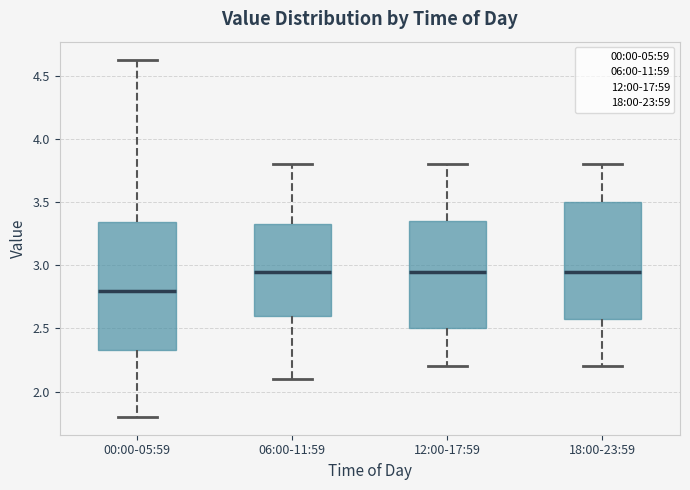

Where does the median line of the box for 06:00-11:59 sit on the y-axis? The values are not printed on the chart, so give them approximately, as read against the axis.

2.95